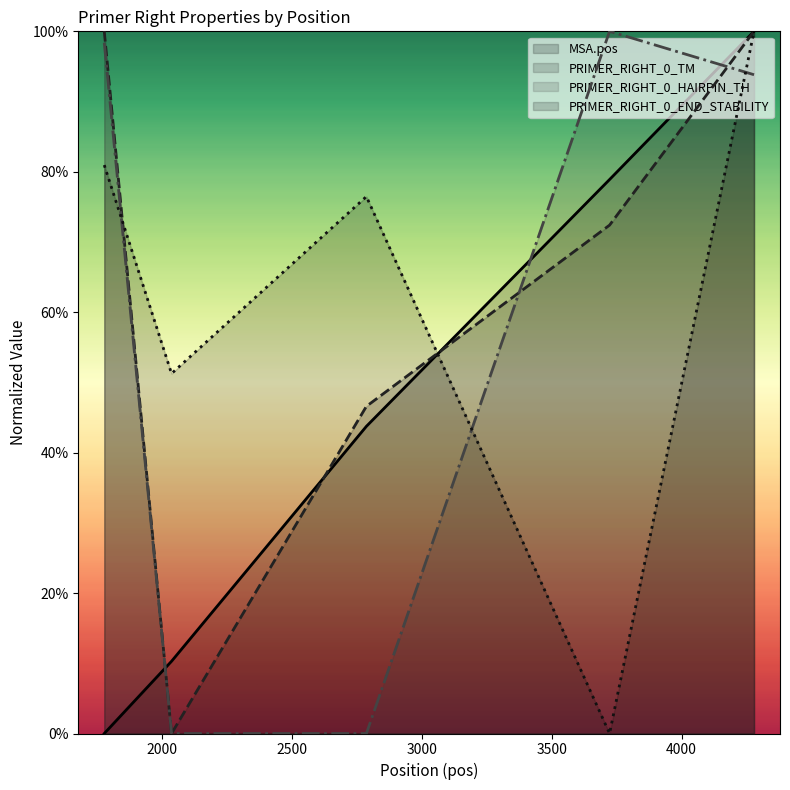

What is the difference between the maximum and minimum values in the PRIMER_RIGHT_0_TM (line) series?

100.0